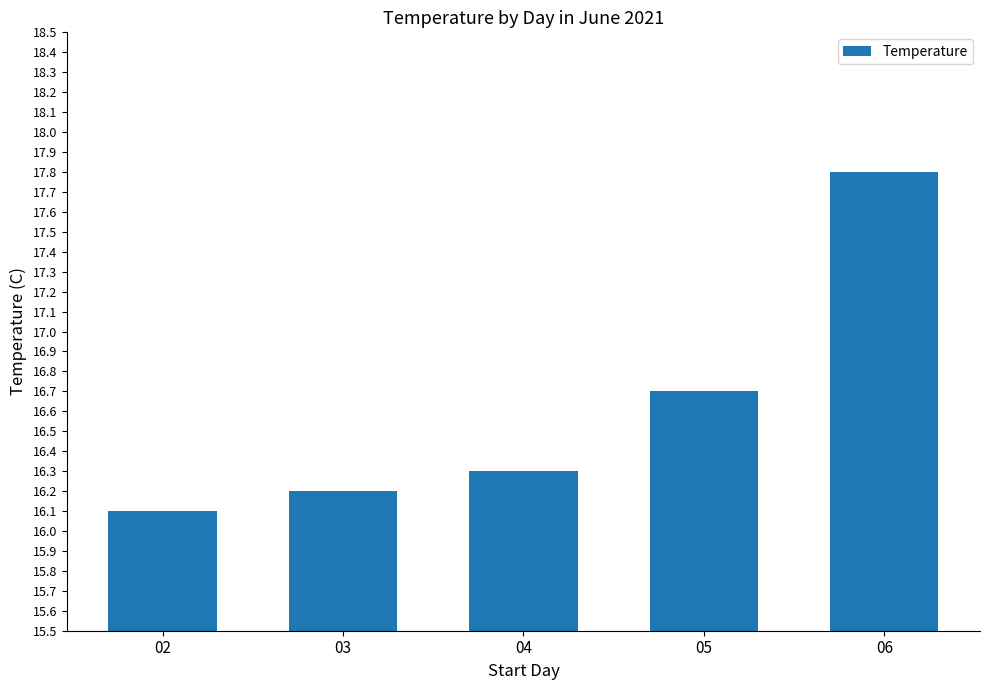

Reading left to right, list all the values displayed in this chart.

16.1	16.2	16.3	16.7	17.8